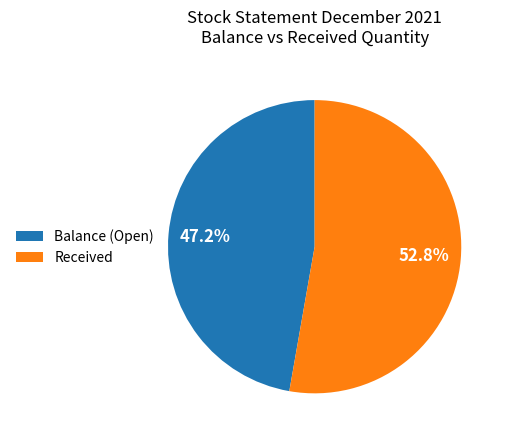

True or false: Received accounts for 67% of the total.

False